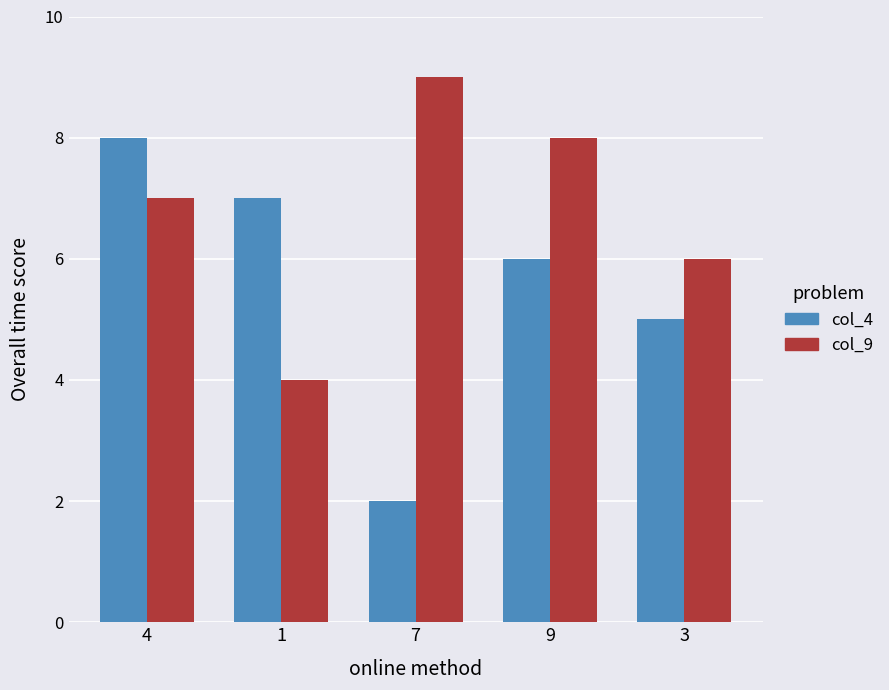

Reading left to right, what are all the values shown in this chart?

col_4: 4=8	1=7	7=2	9=6	3=5
col_9: 4=7	1=4	7=9	9=8	3=6